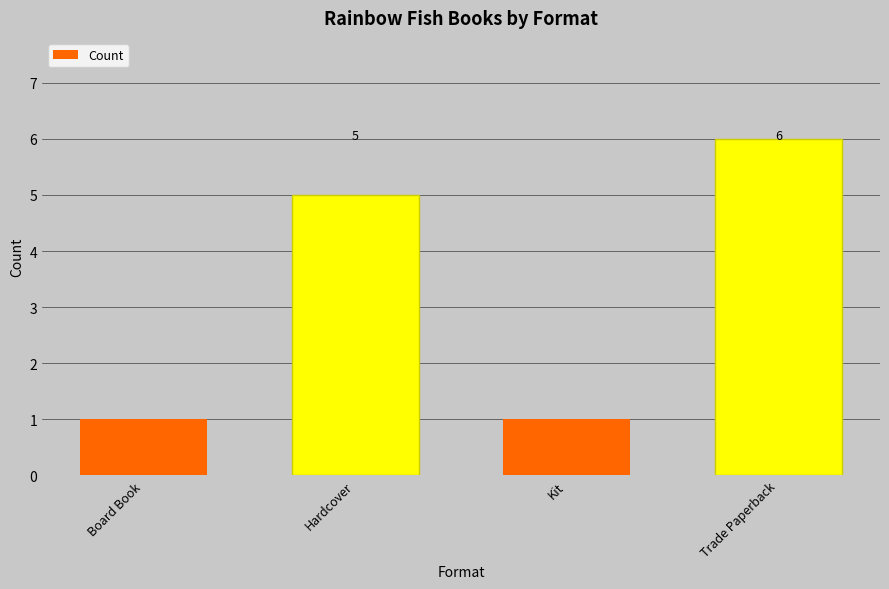

The value at Kit is 1. True or false?

True